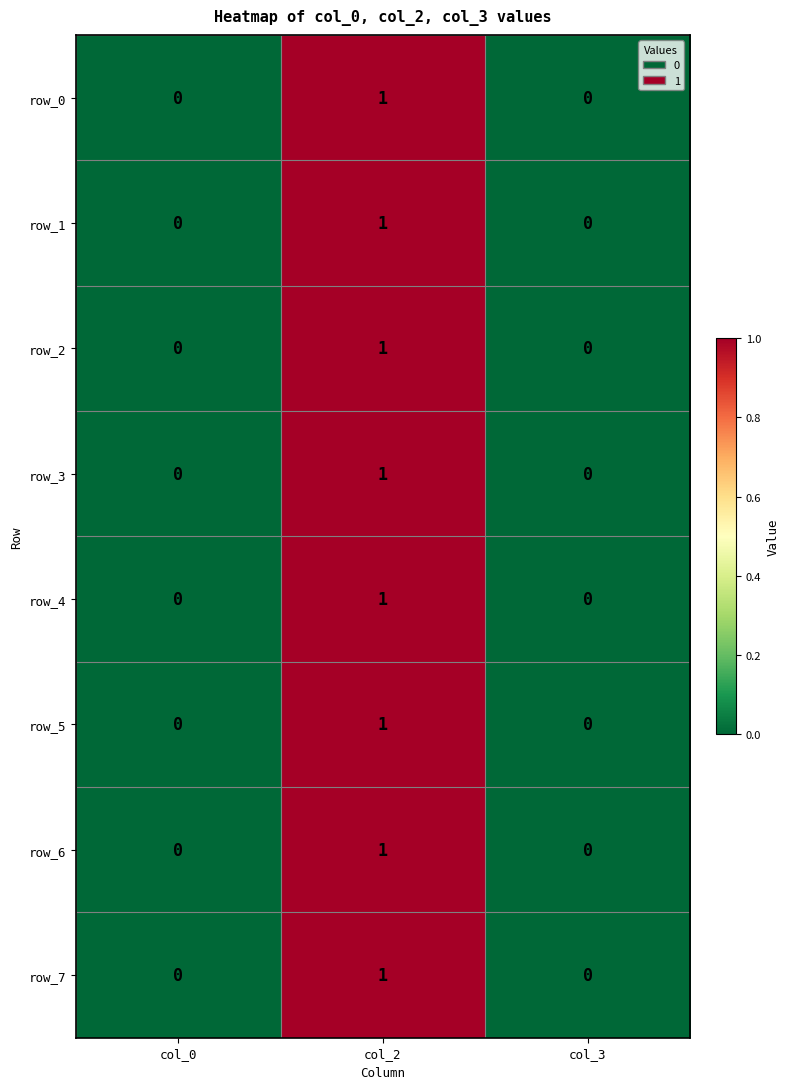

Which category has the highest value across all series?

col_2